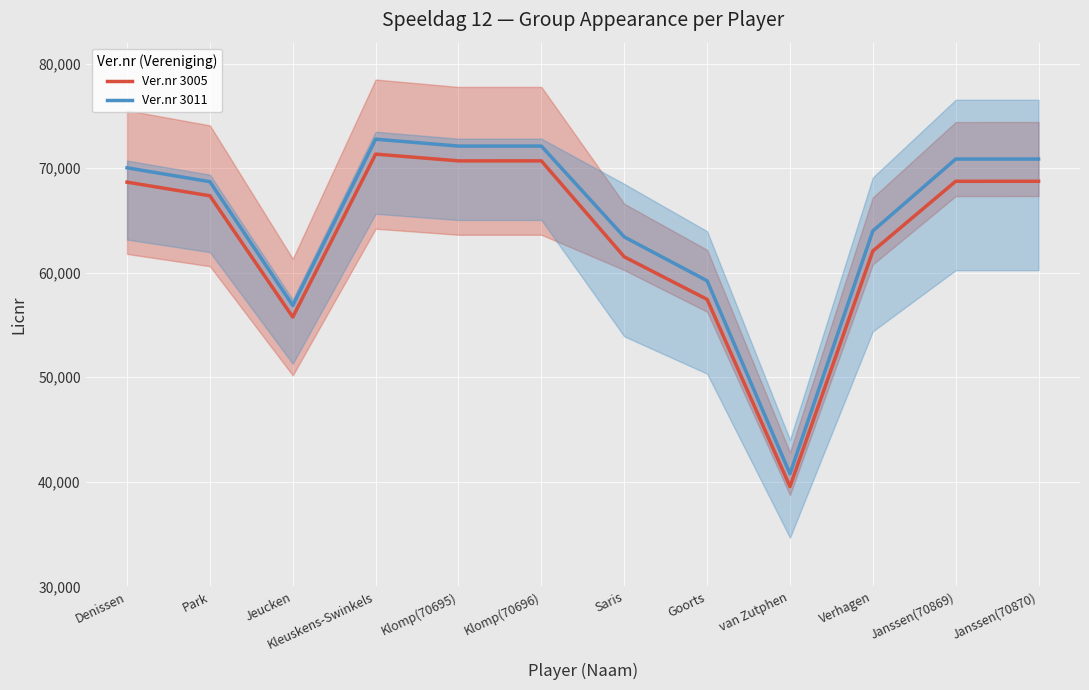

True or false: Ver.nr 3011 and Ver.nr 3005 cross at least once.

False